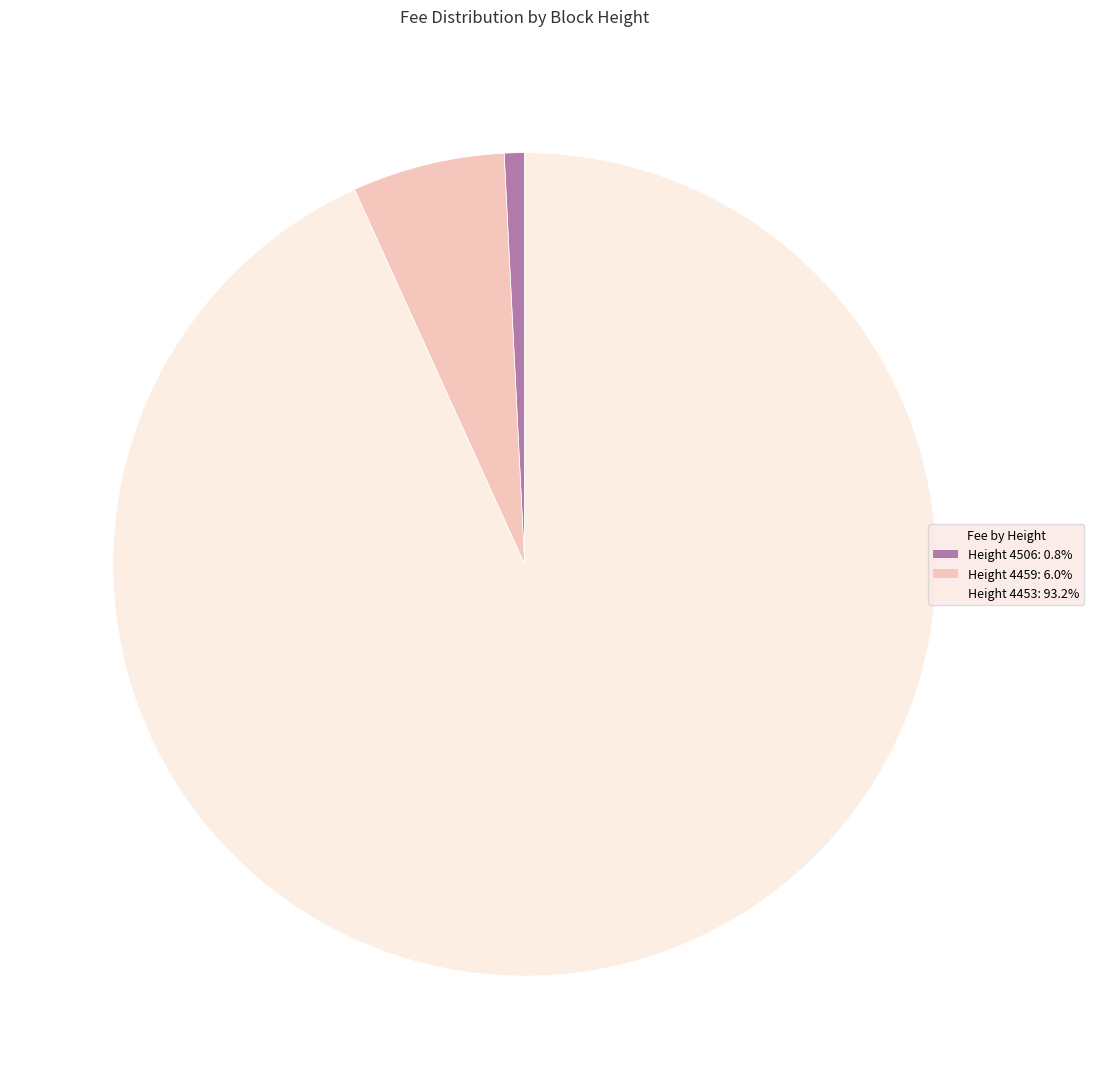

Is Height 4506: 0.8% the majority of the pie?

No